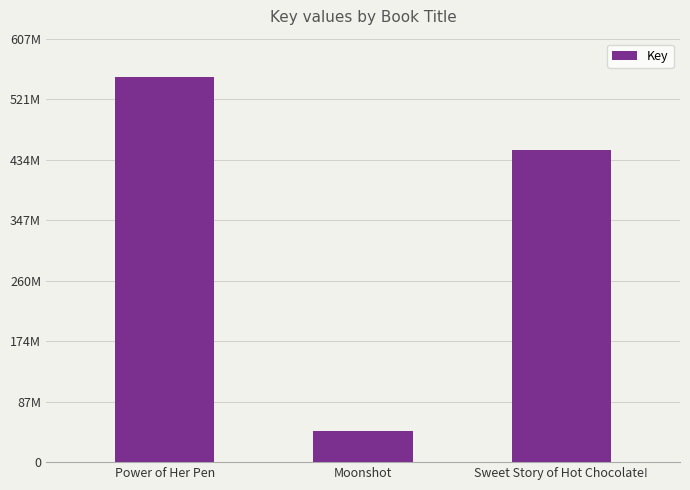

What is the difference between the values at Power of Her Pen and Sweet Story of Hot Chocolate!?

103968664